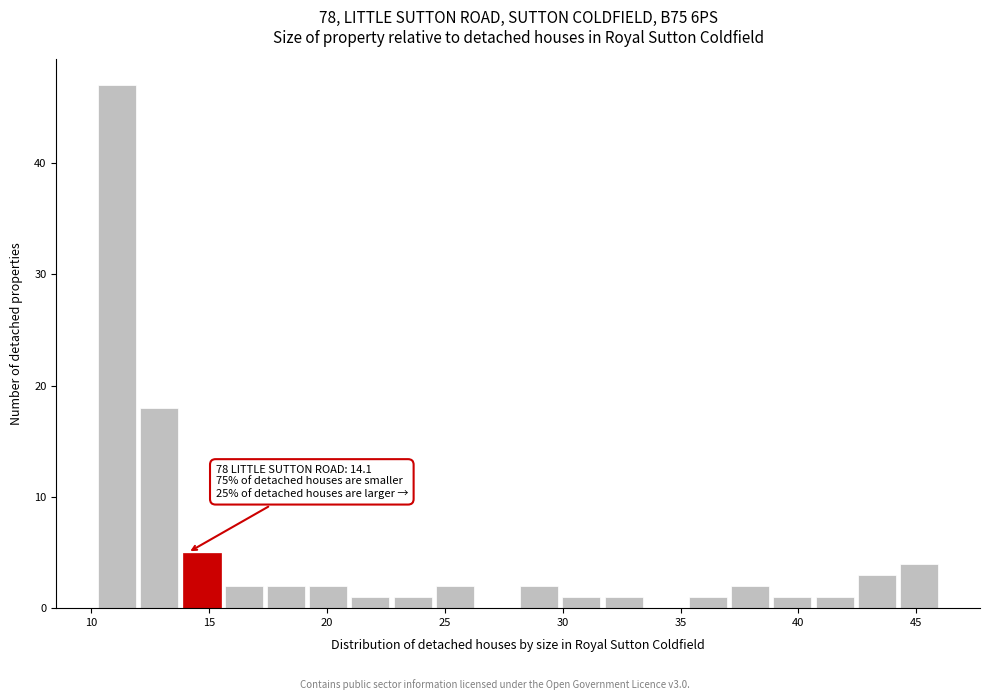

Read against the x-axis, roughly where is the centre of the tallest bar?

11.0